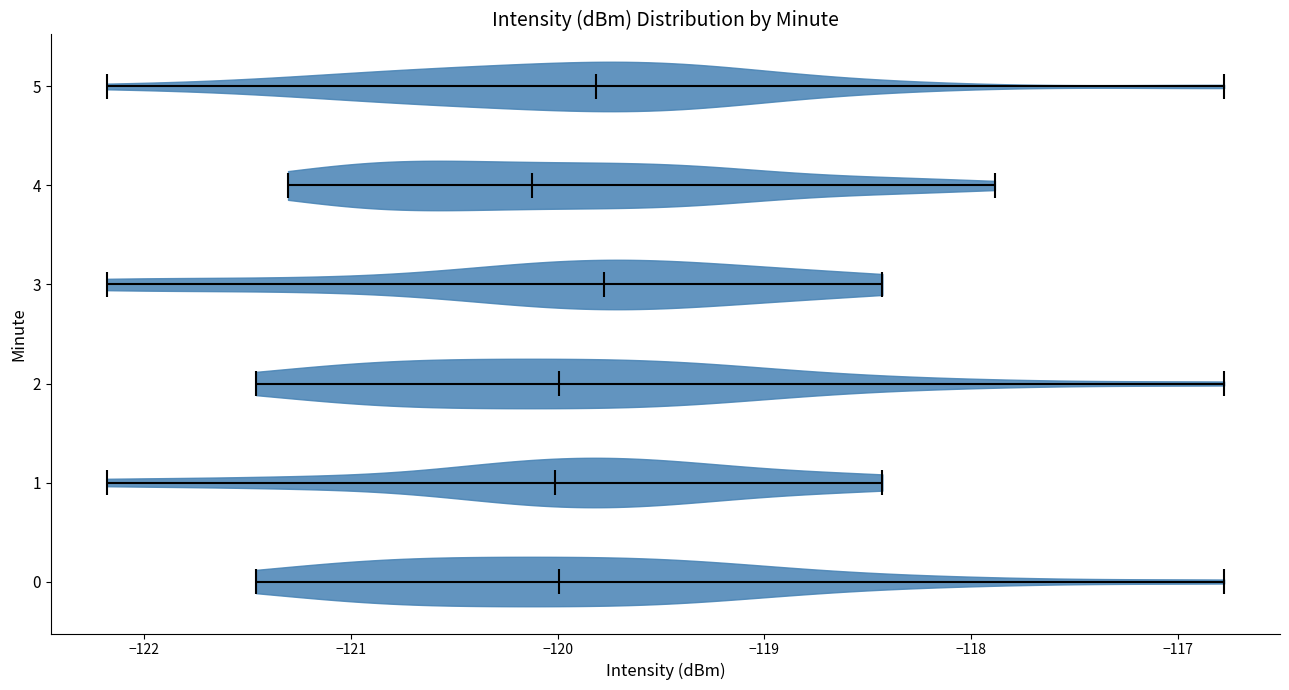

Reading bottom to top, read every violin against the x-axis: where its median line is, and the lowest and highest points it reaches. The values are not printed on the chart, so give them approximately, as read against the axis.

0: median line -120.0, lowest point -121.5, highest point -116.8
1: median line -120.0, lowest point -122.2, highest point -118.4
2: median line -120.0, lowest point -121.5, highest point -116.8
3: median line -119.8, lowest point -122.2, highest point -118.4
4: median line -120.1, lowest point -121.3, highest point -117.9
5: median line -119.8, lowest point -122.2, highest point -116.8